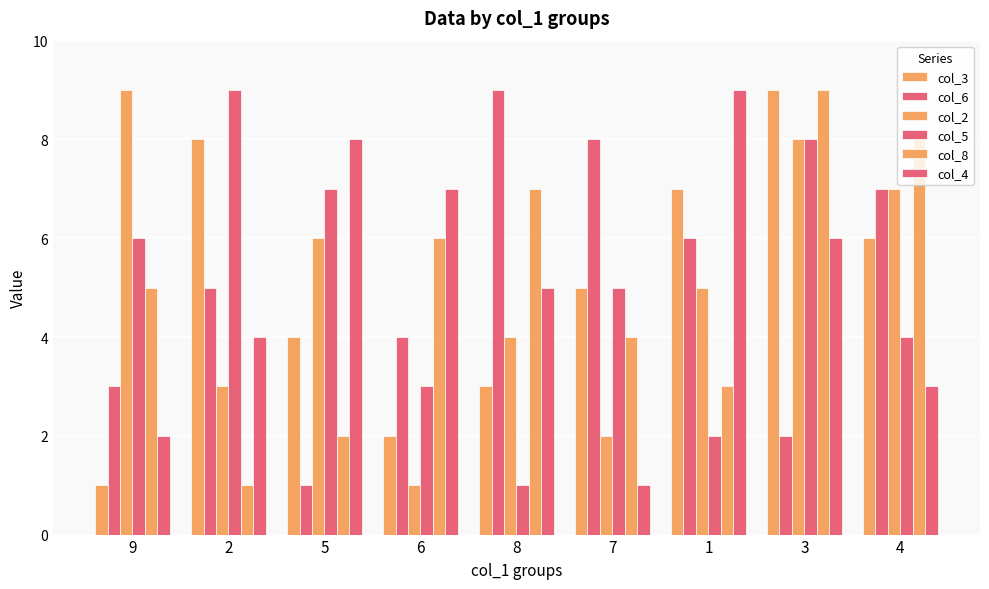

Reading left to right, what are all the values shown in this chart?

col_3: 1	8	4	2	3	5	7	9	6
col_6: 3	5	1	4	9	8	6	2	7
col_2: 9	3	6	1	4	2	5	8	7
col_5: 6	9	7	3	1	5	2	8	4
col_8: 5	1	2	6	7	4	3	9	8
col_4: 2	4	8	7	5	1	9	6	3